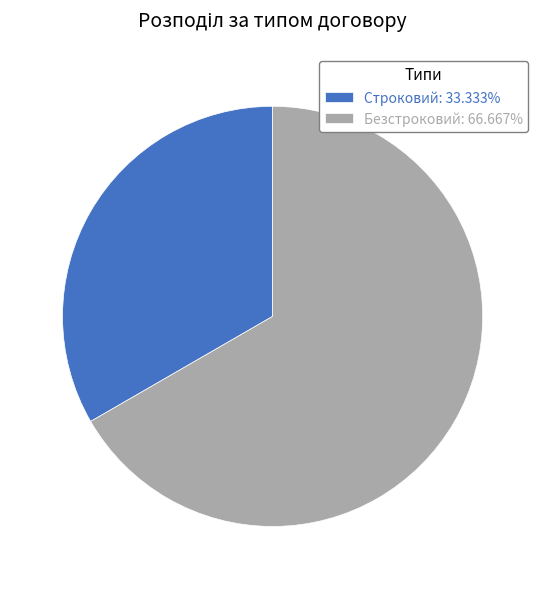

Which slice represents more than half of the pie?

Безстроковий